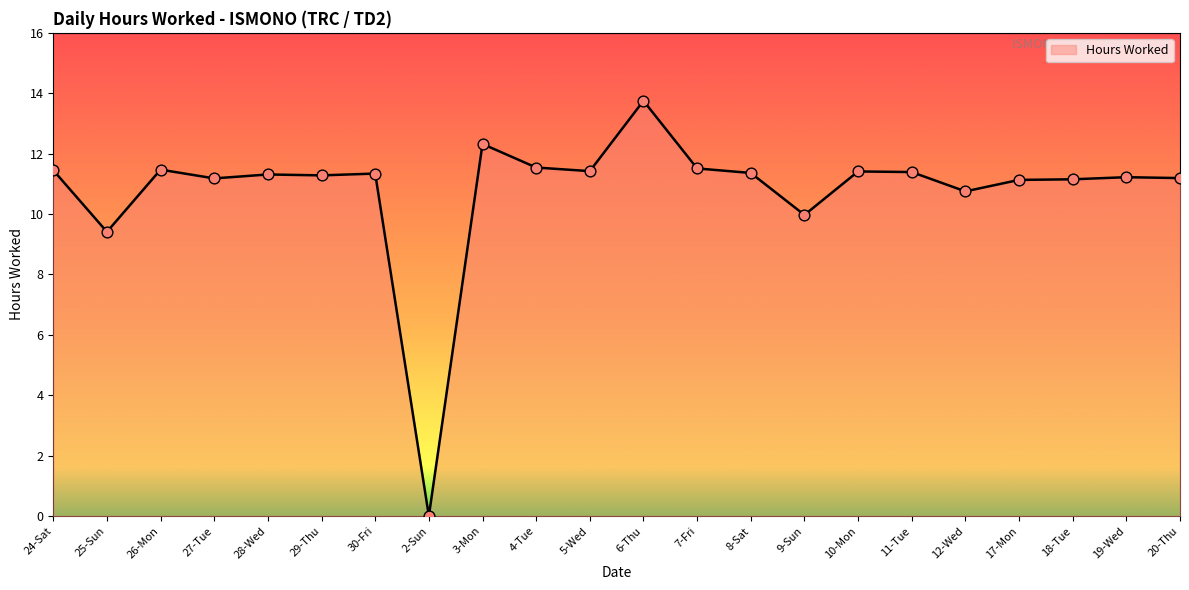

Between 7-Fri and 6-Thu, which is larger?

6-Thu